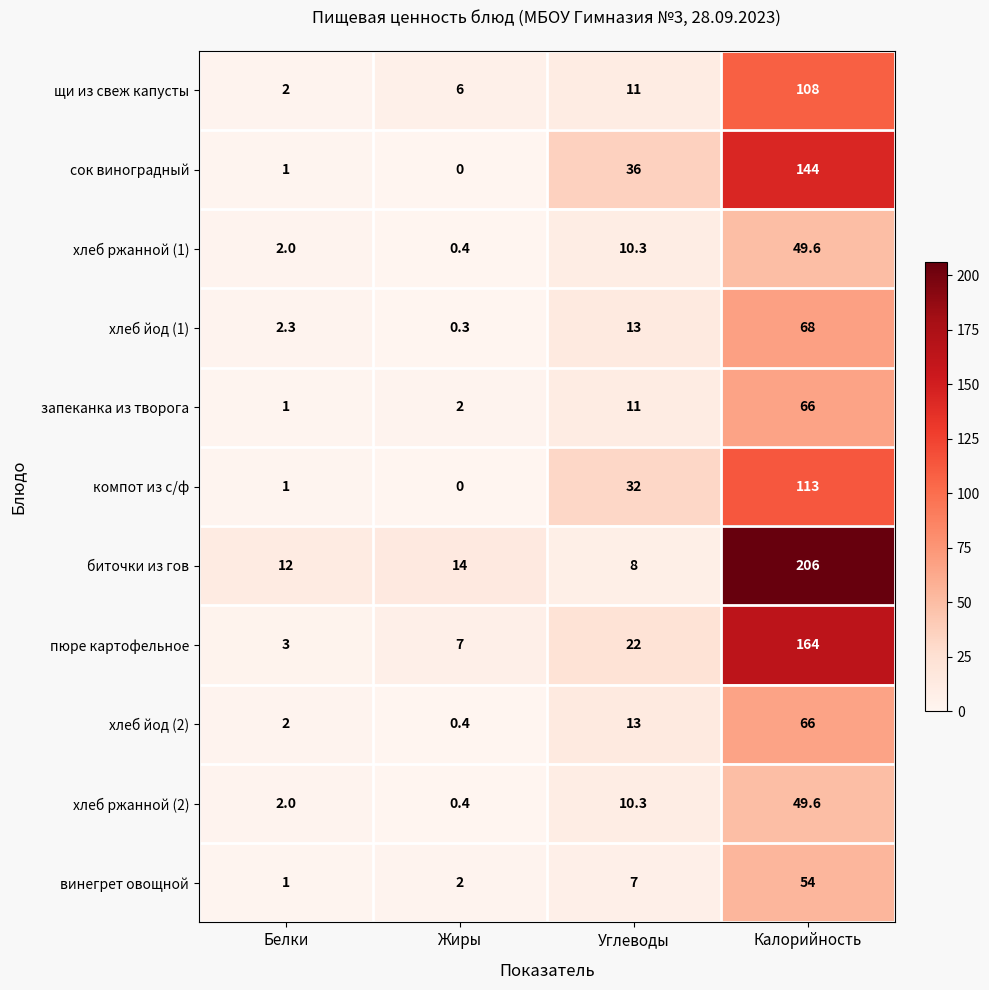

What is the difference between the maximum and minimum values in the пюре картофельное series?

161.0